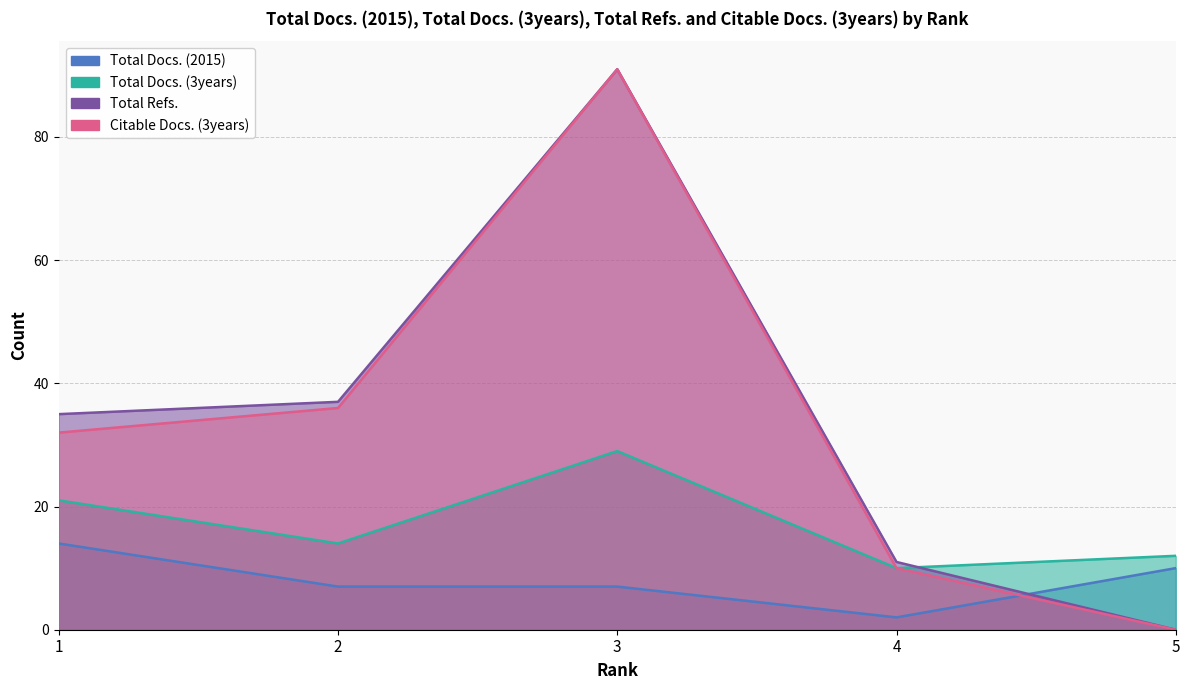

What is the total value across all series at 5?

22